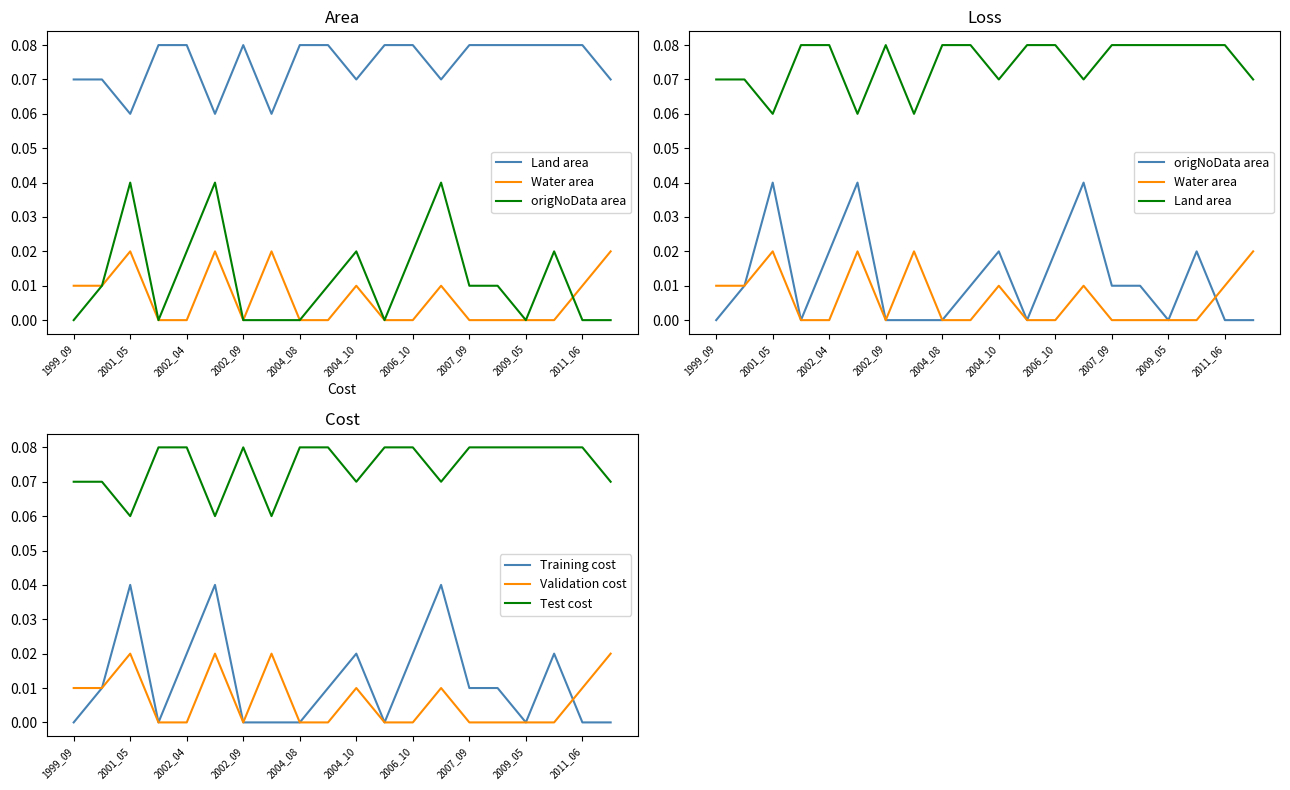

The Validation cost series shows 0.0 at 2009_05. True or false?

True